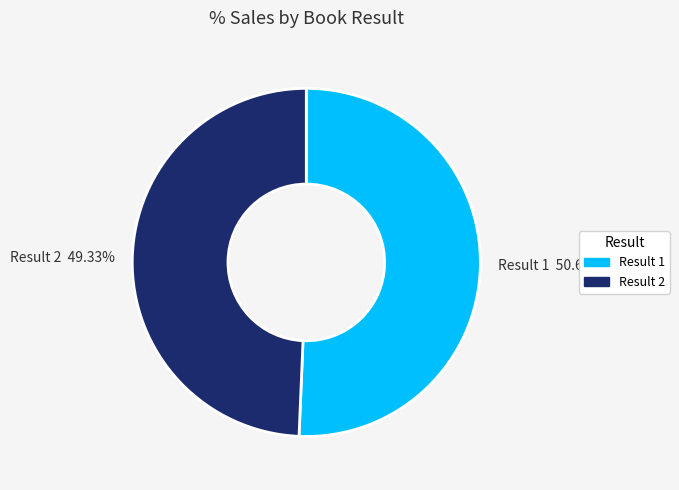

Is the sum of Result 1 50.67% and Result 2 49.33% greater than half?

Yes